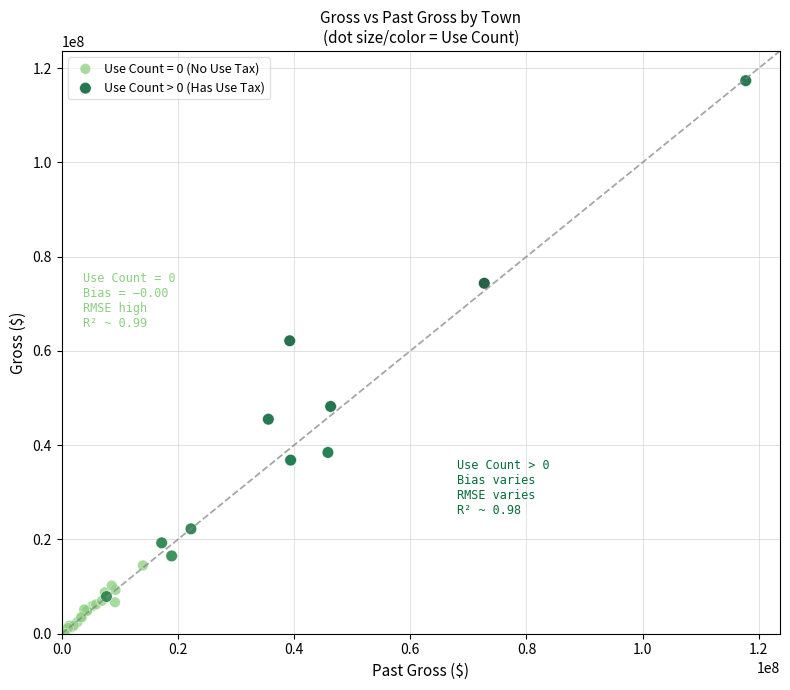

Which series has the largest Y range (max minus min)?

Use Count > 0 (Has Use Tax)